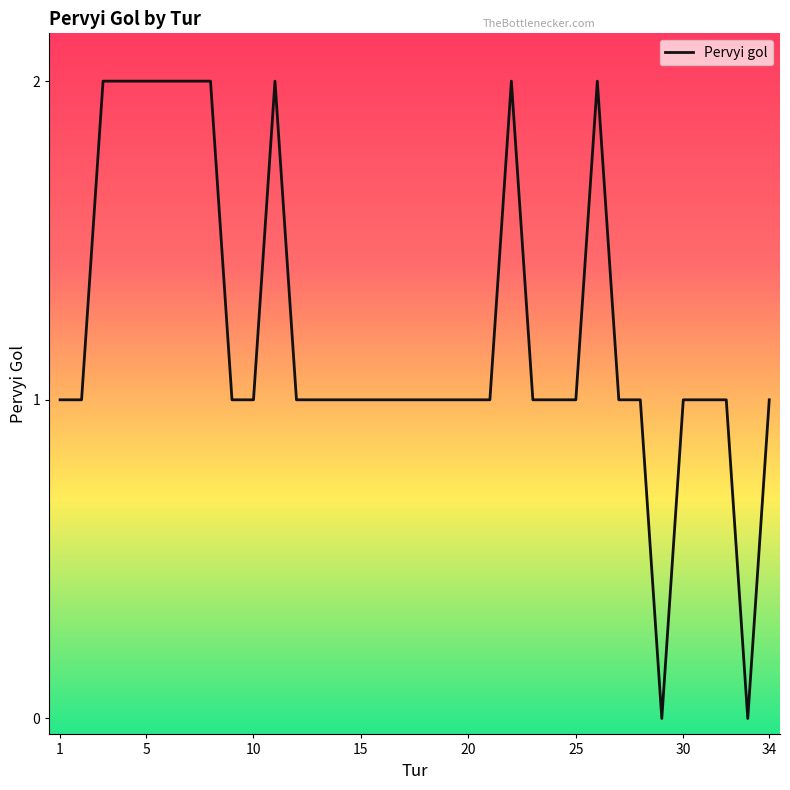

How many lines are shown in the chart?

1